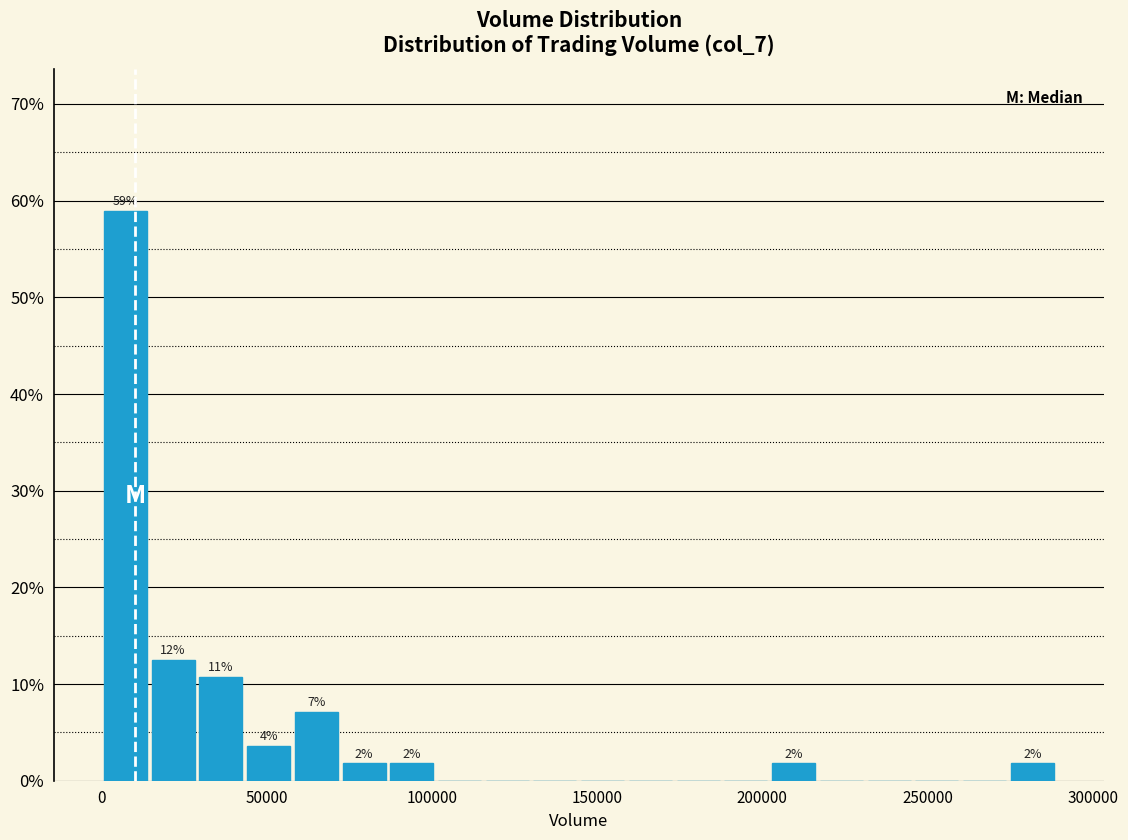

Read against the x-axis, roughly where is the centre of the tallest bar?

5000